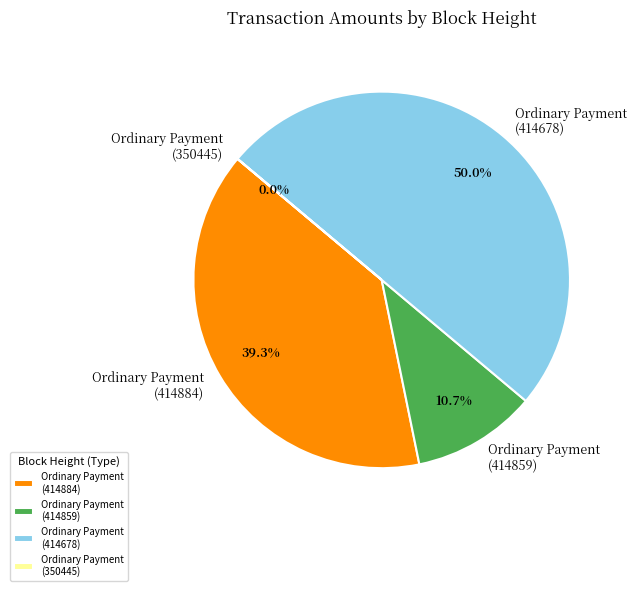

Combined, do Ordinary Payment (414884) and Ordinary Payment (414678) account for over 50%?

Yes